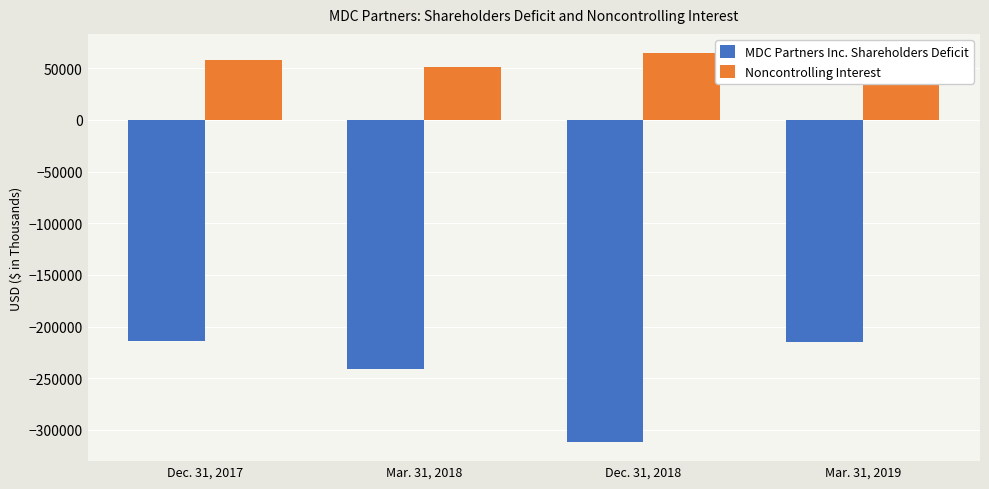

At which category is the sum across all series the highest?

Dec. 31, 2017